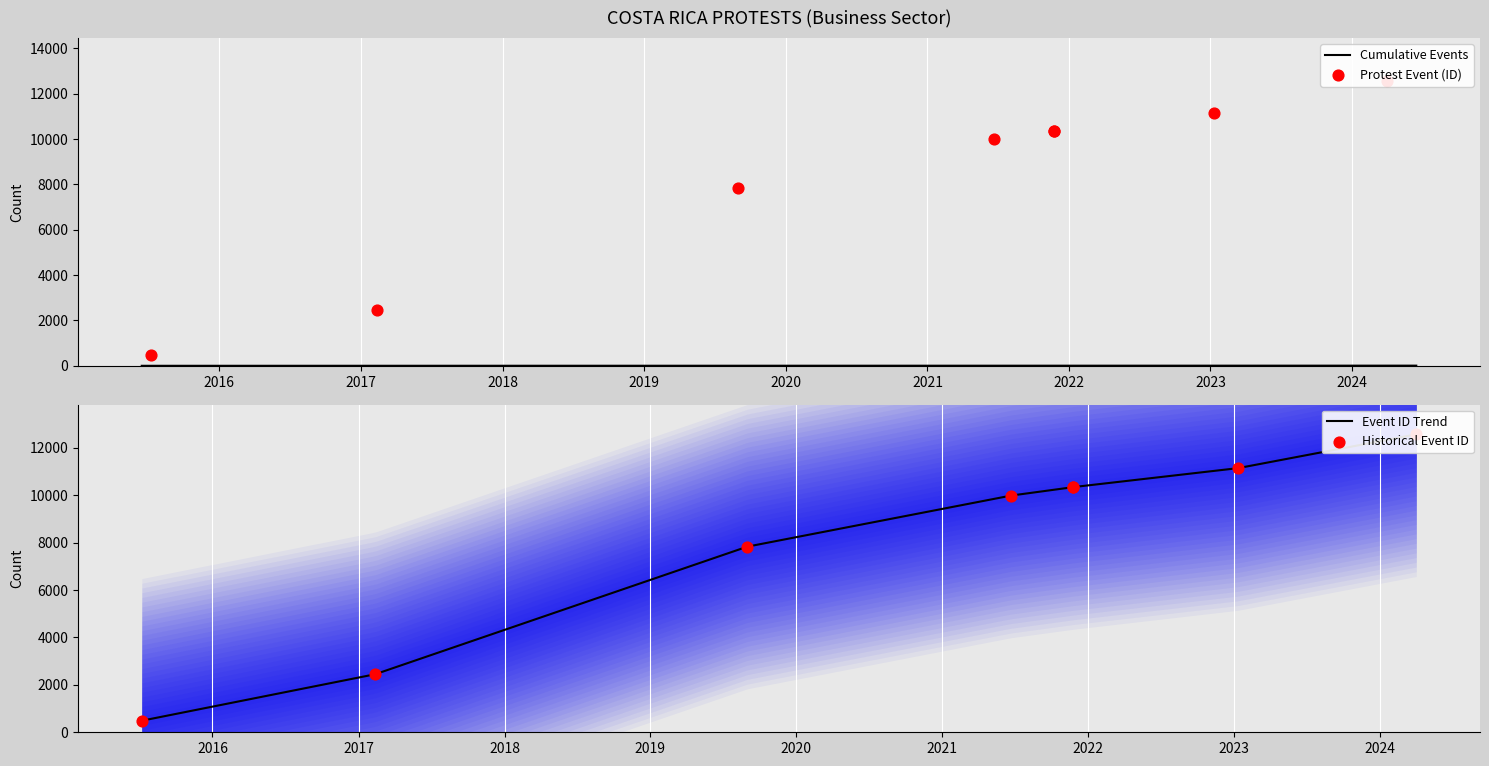

What is the change in value from 2021-06-21 to 2024-04-01?

+2586